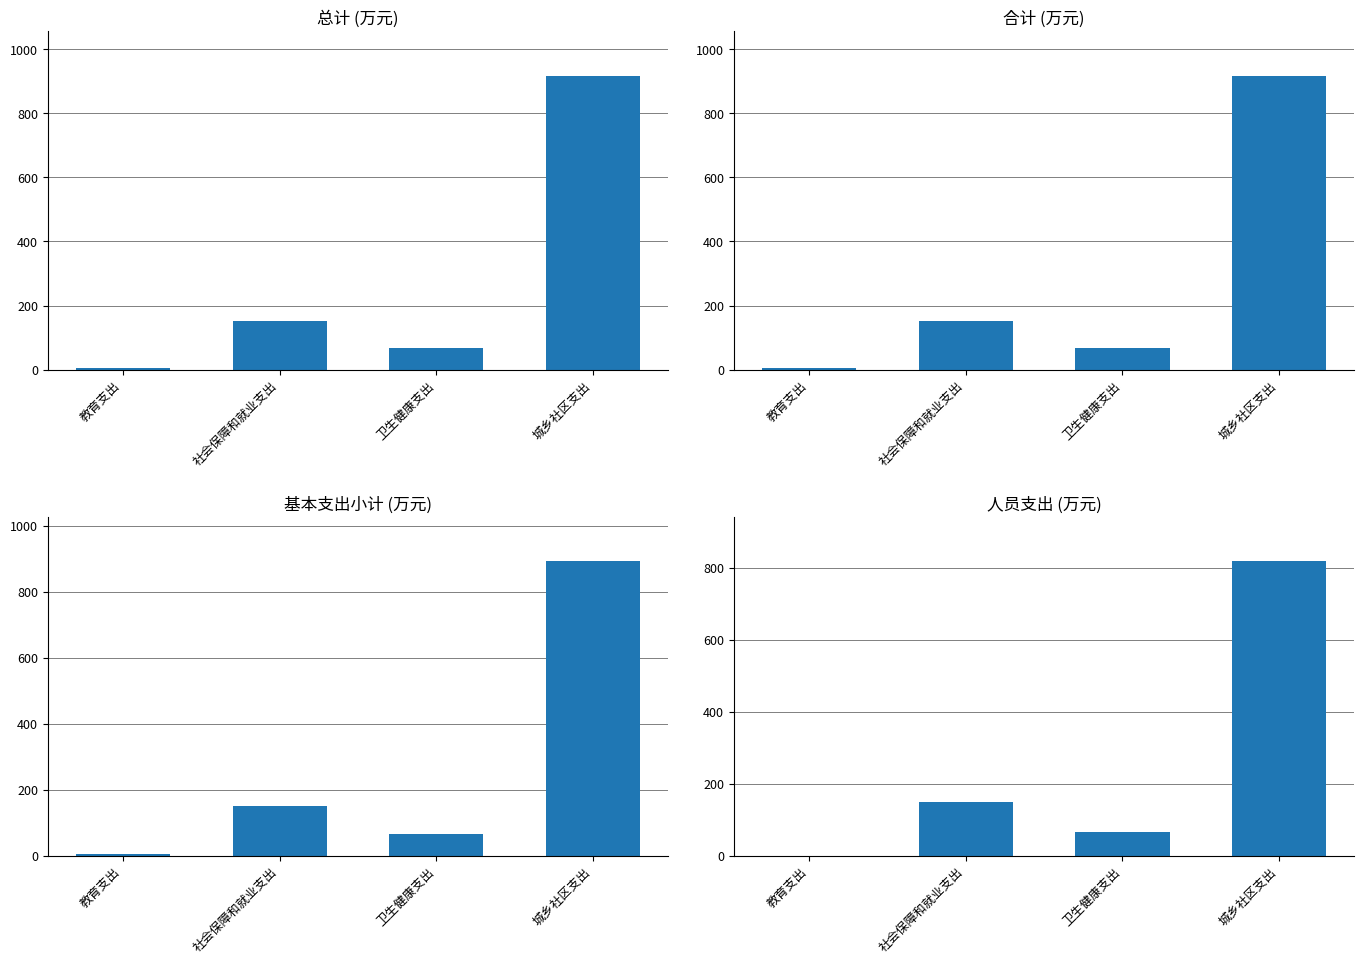

Which series changed the most between 教育支出 and 卫生健康支出?

人员支出